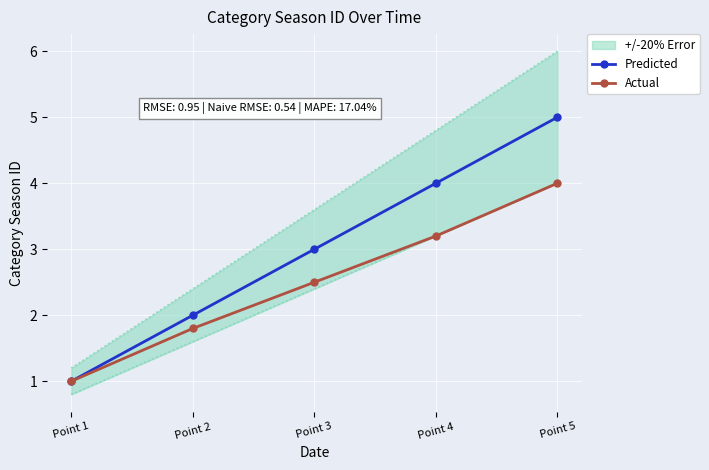

Rank the series at Point 1 from highest to lowest value.

Predicted, Actual